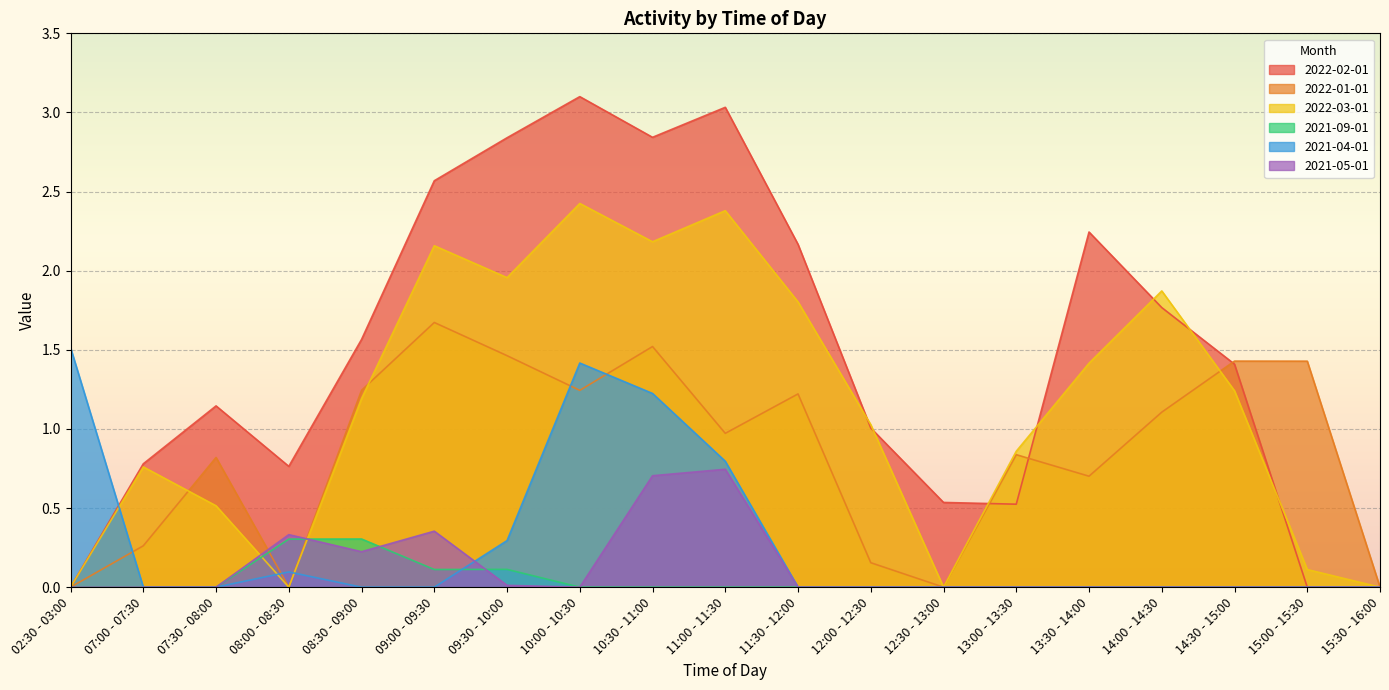

Between 07:30 - 08:00 and 12:30 - 13:00, which is larger?

07:30 - 08:00